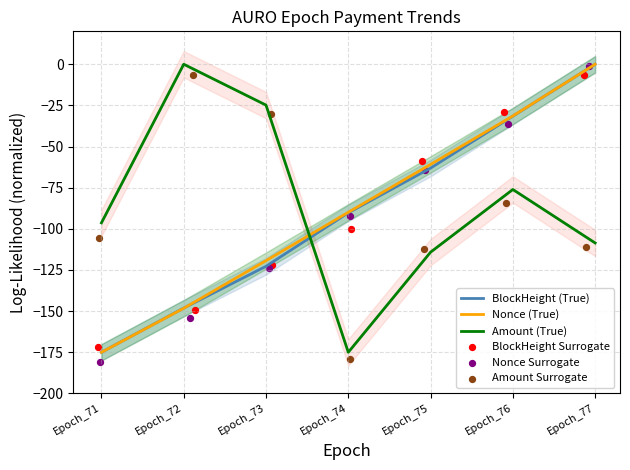

Is the value of BlockHeight (True) at Epoch_76 greater than the value of Amount (True) at Epoch_75?

Yes